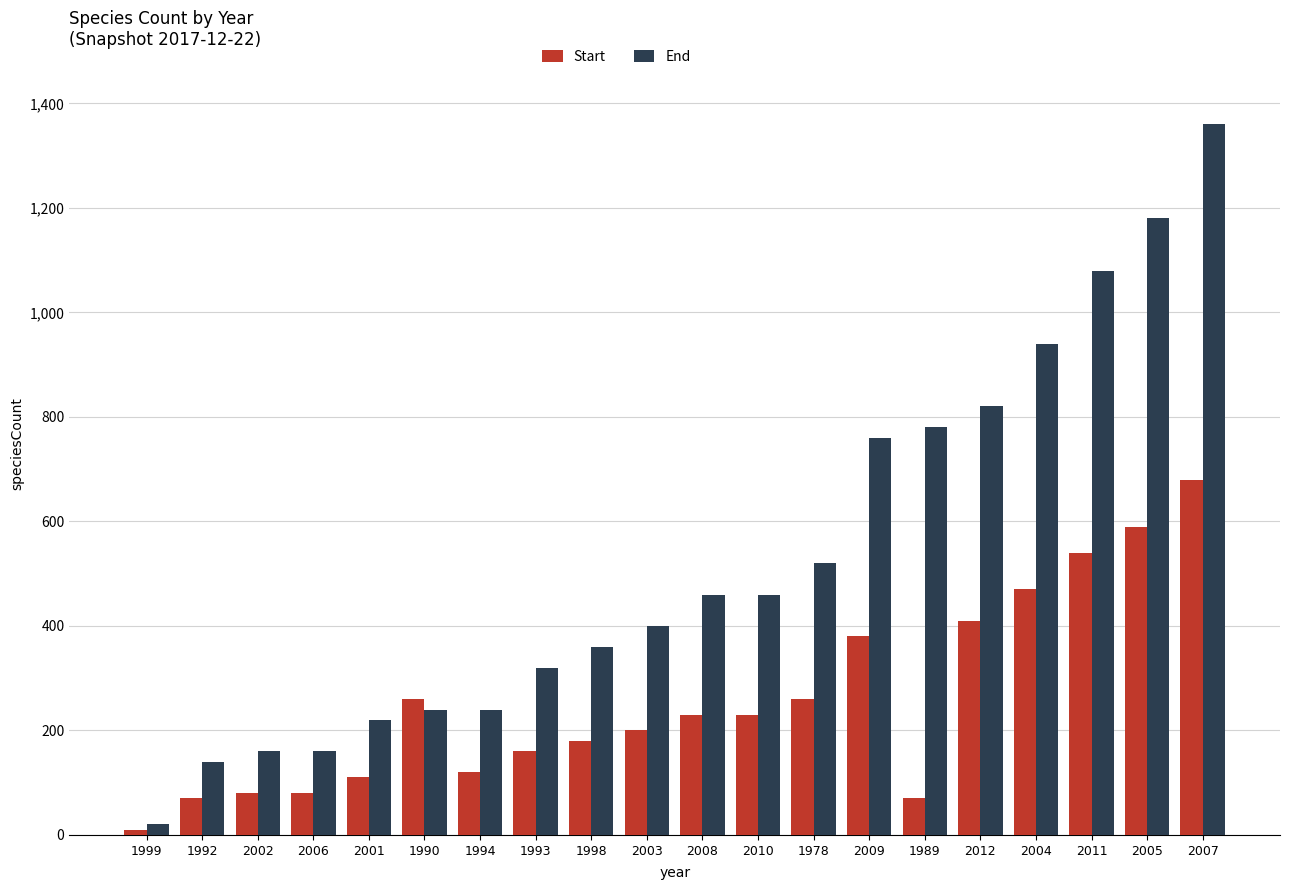

What value does the End series have at 1990?

240